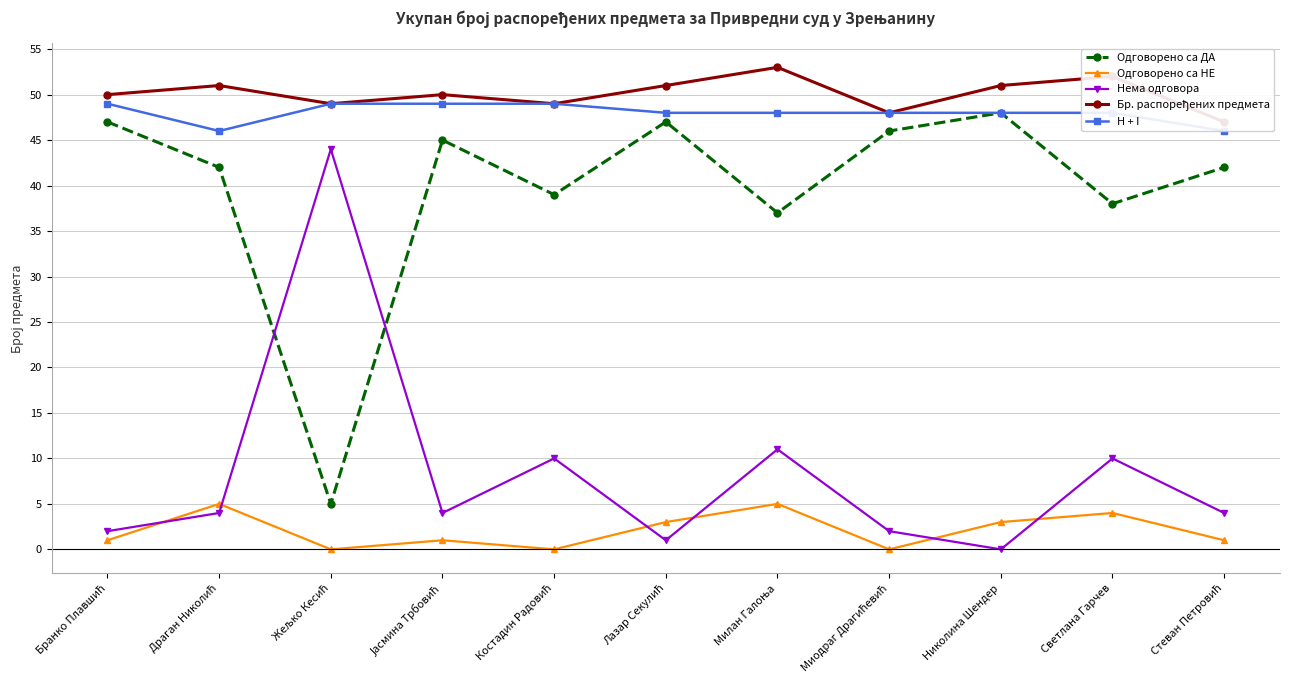

What is the highest value of the H + I series?

49